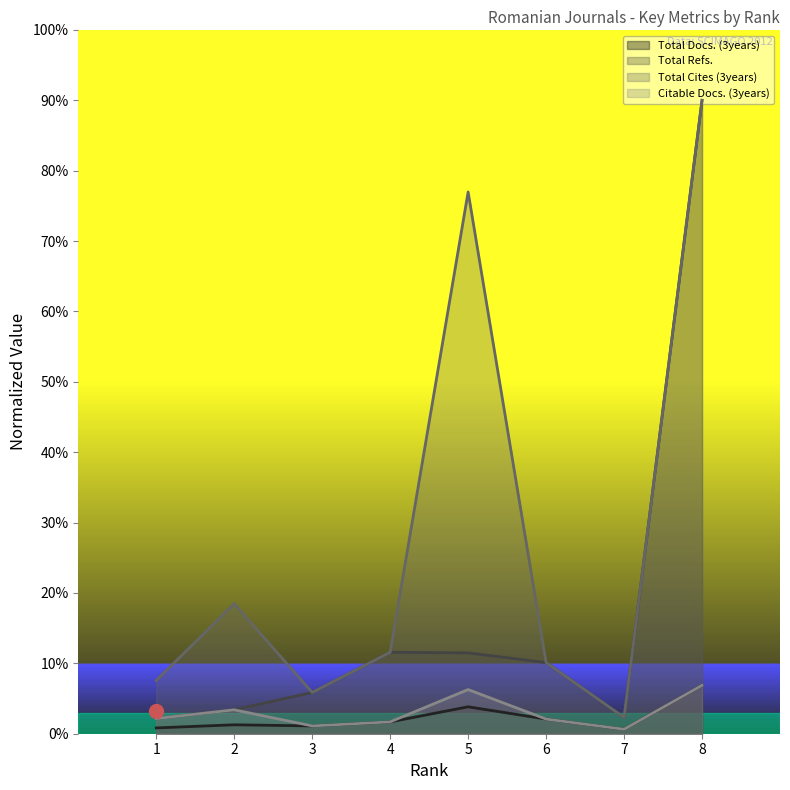

Which series changed the most between 3 and 5?

Total Cites (3years)